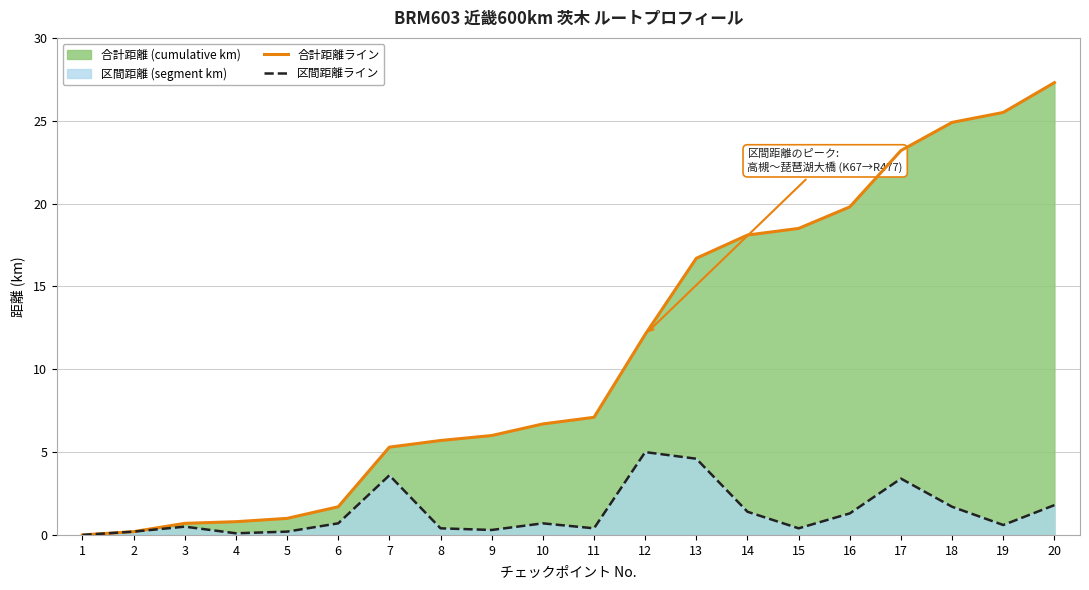

What is the approximate value of 区間距離ライン at 17?

3.4